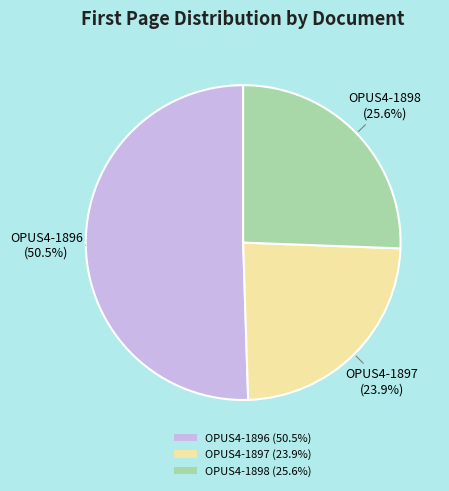

Rank the categories by value from highest to lowest.

OPUS4-1896, OPUS4-1898, OPUS4-1897